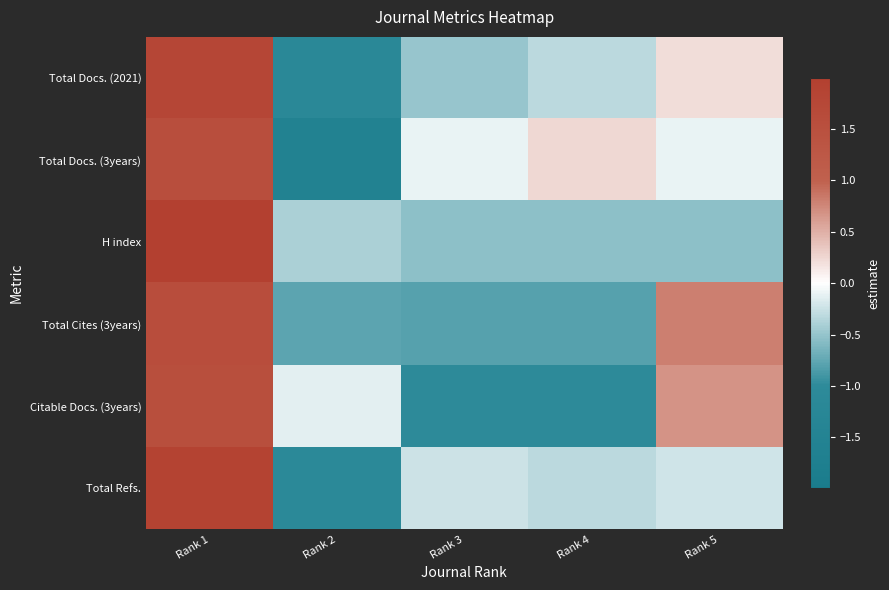

Which series has the largest total across all categories?

Total Docs. (3years)